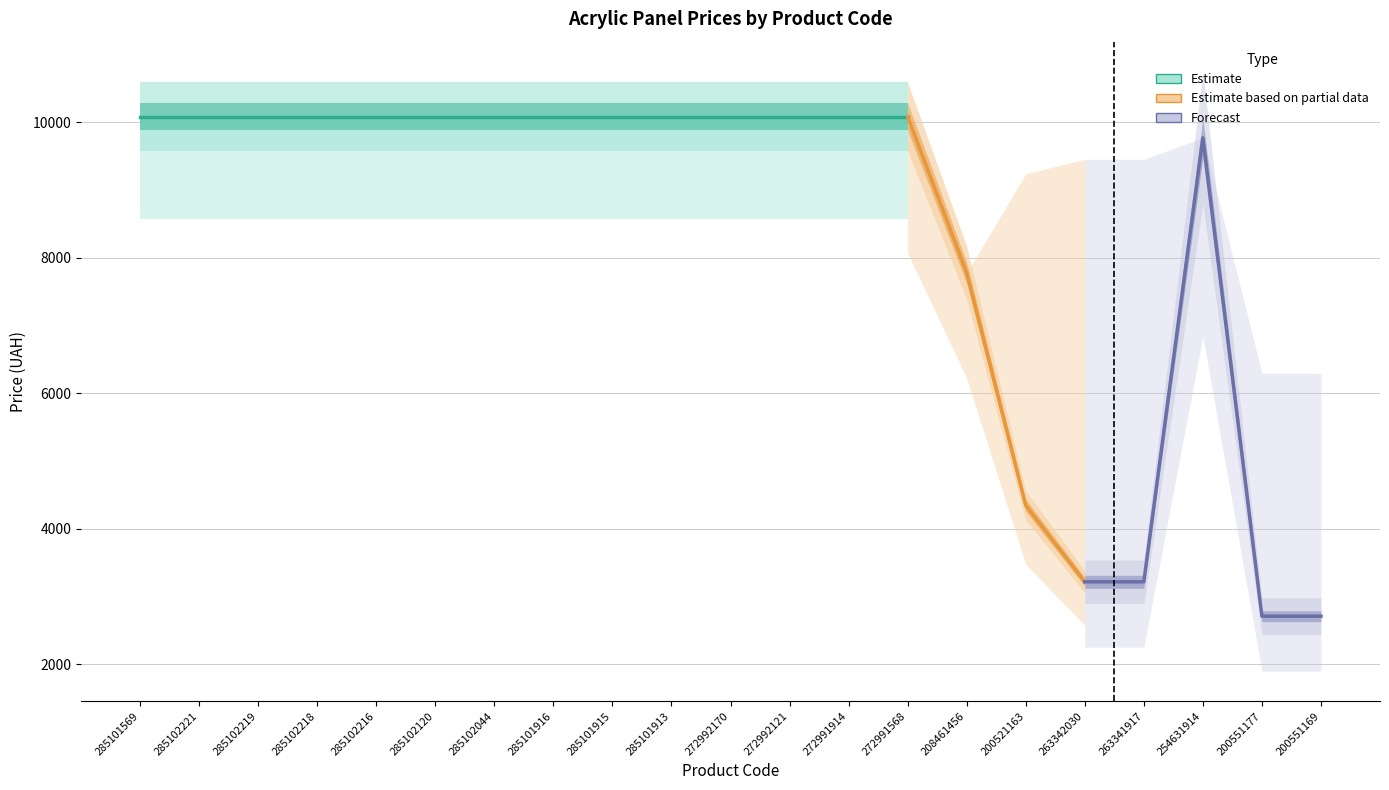

At which category does the chart reach its peak across all series?

285101569